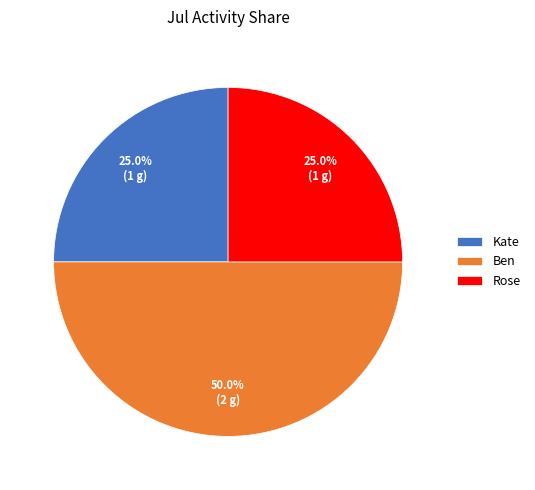

Which slice is the largest?

Ben